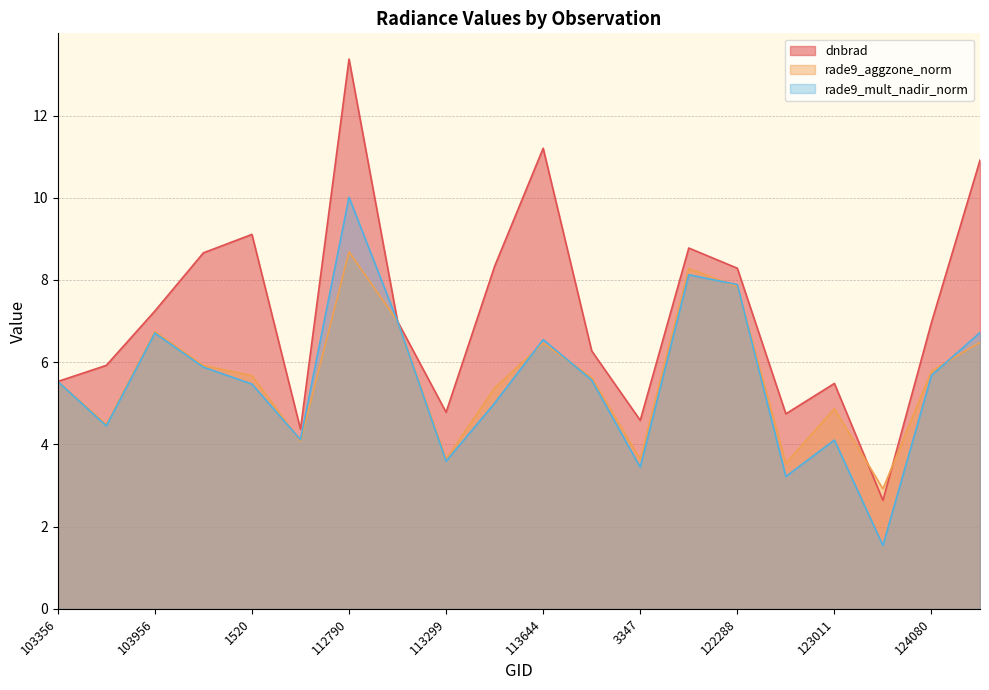

At how many categories does at least one series exceed 12?

1